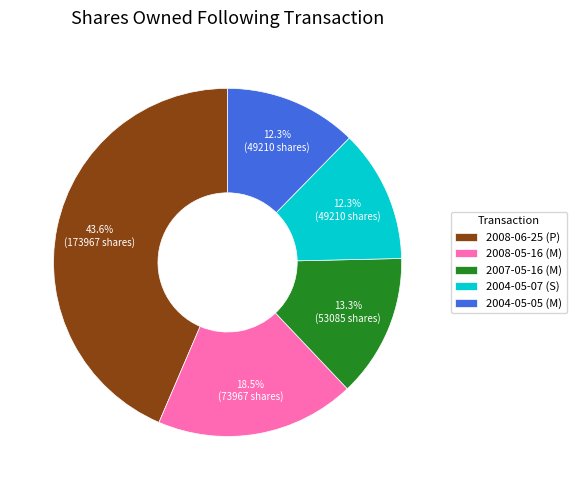

Does 2008-06-25 (P) account for over 50% of the chart?

No